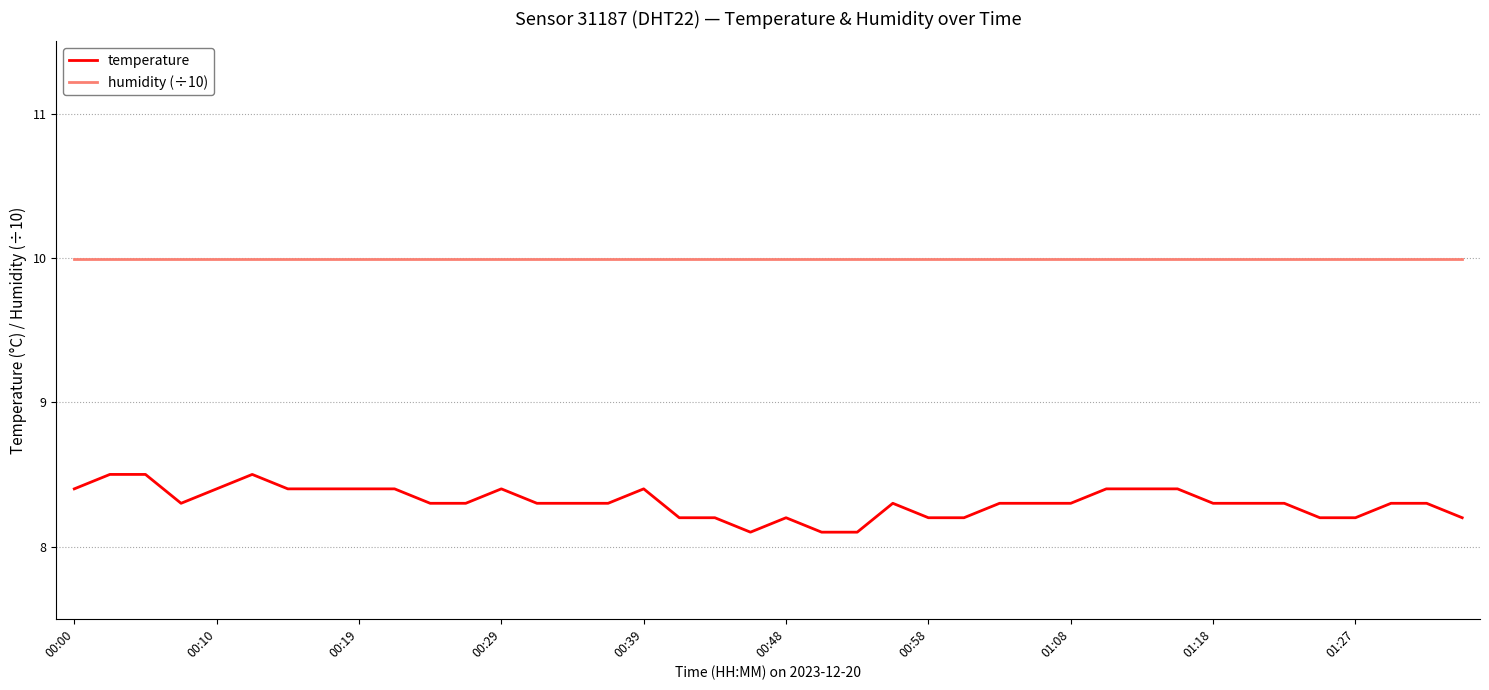

How many lines are shown in the chart?

2